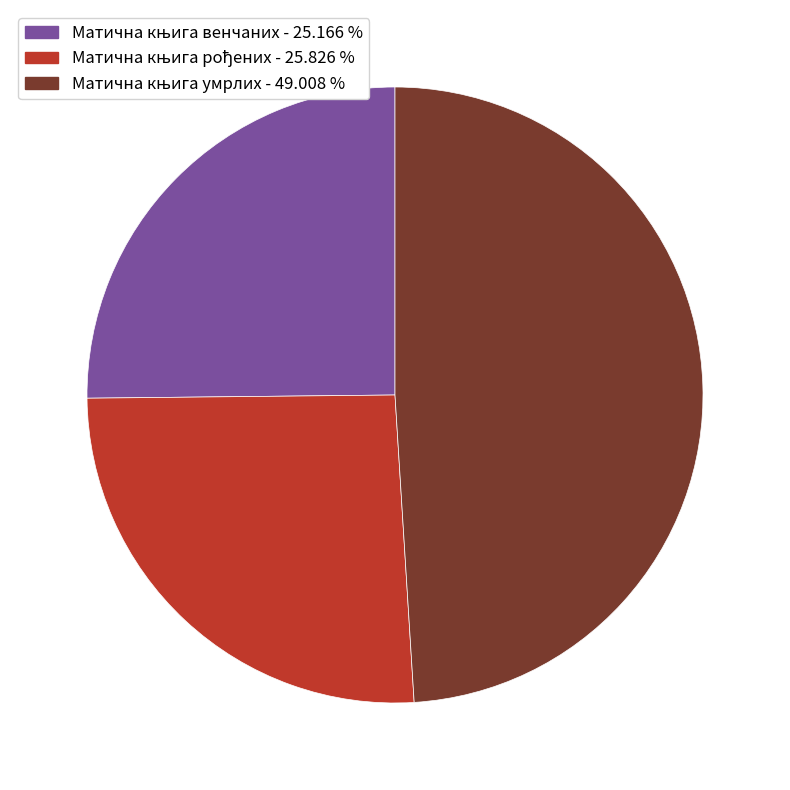

Is there any slice that represents more than half of the pie?

No